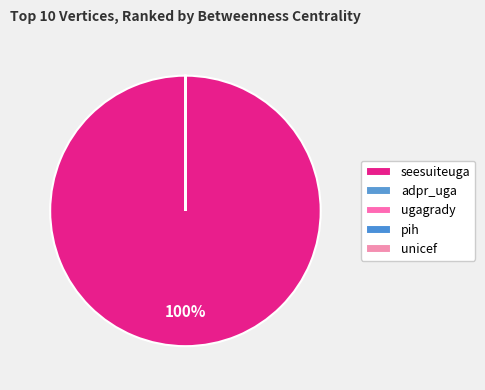

What percentage is the seesuiteuga slice, to the nearest percent?

100%